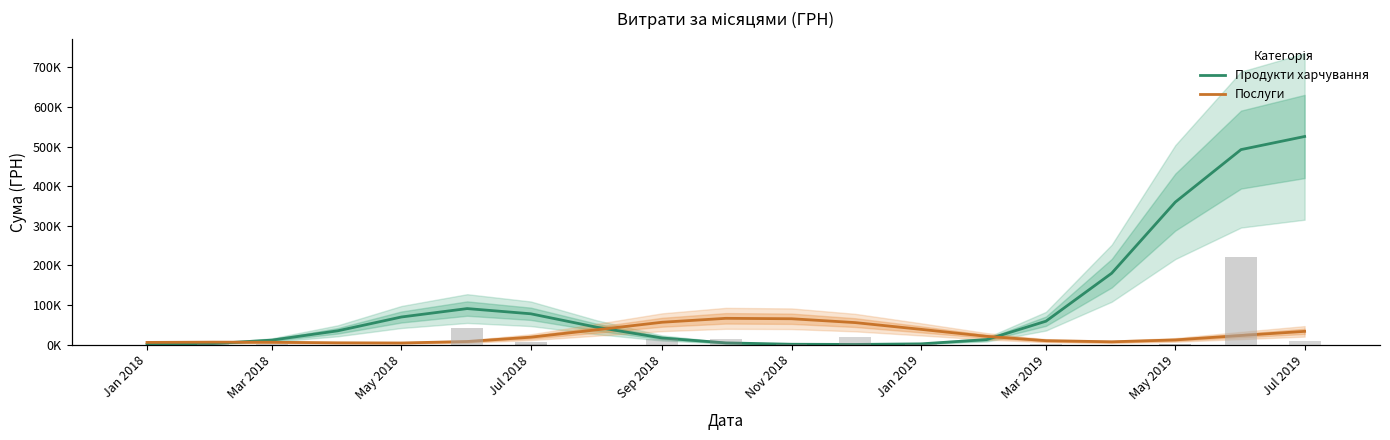

How many data points in Послуги are above 18522?

10